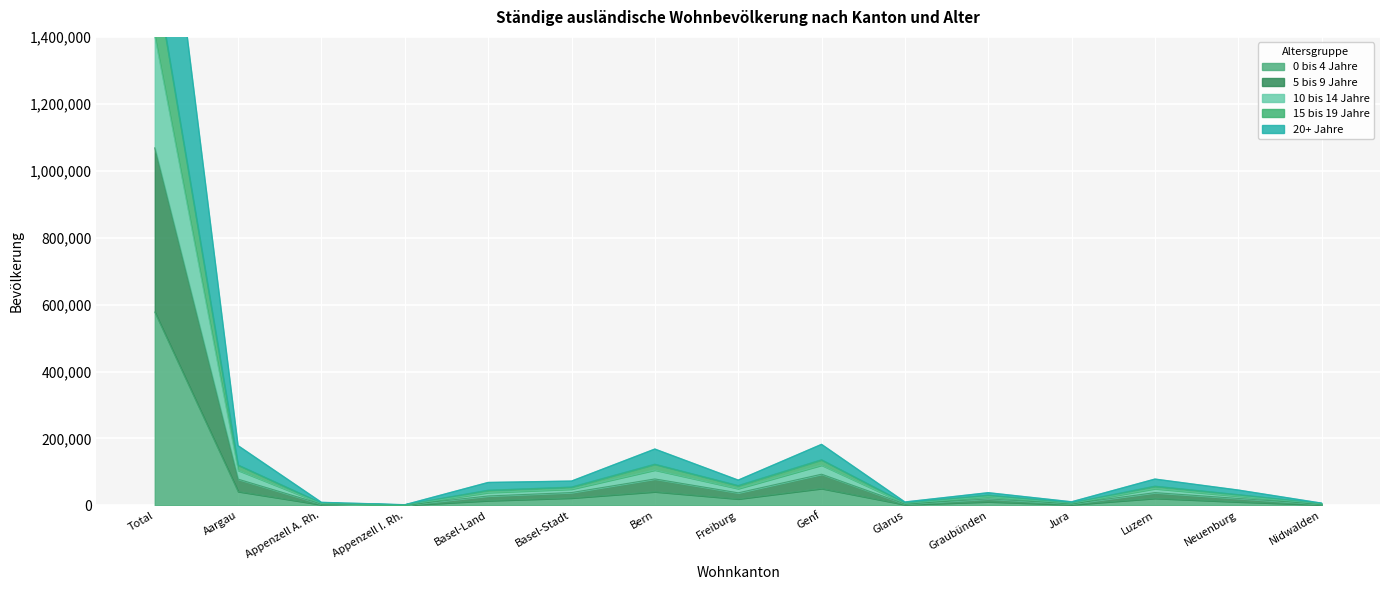

True or false: 0 bis 4 Jahre has a value of 70838 at Aargau.

False